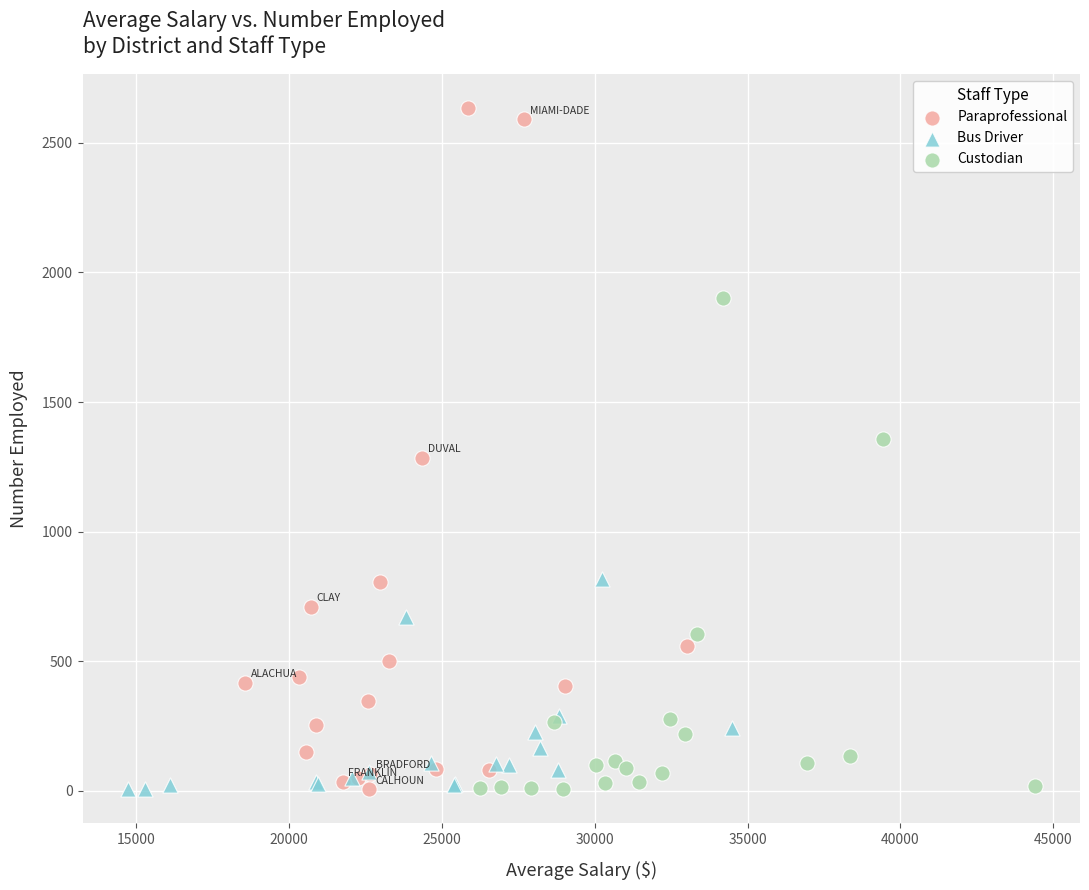

Which series reaches the maximum Y coordinate?

Paraprofessional